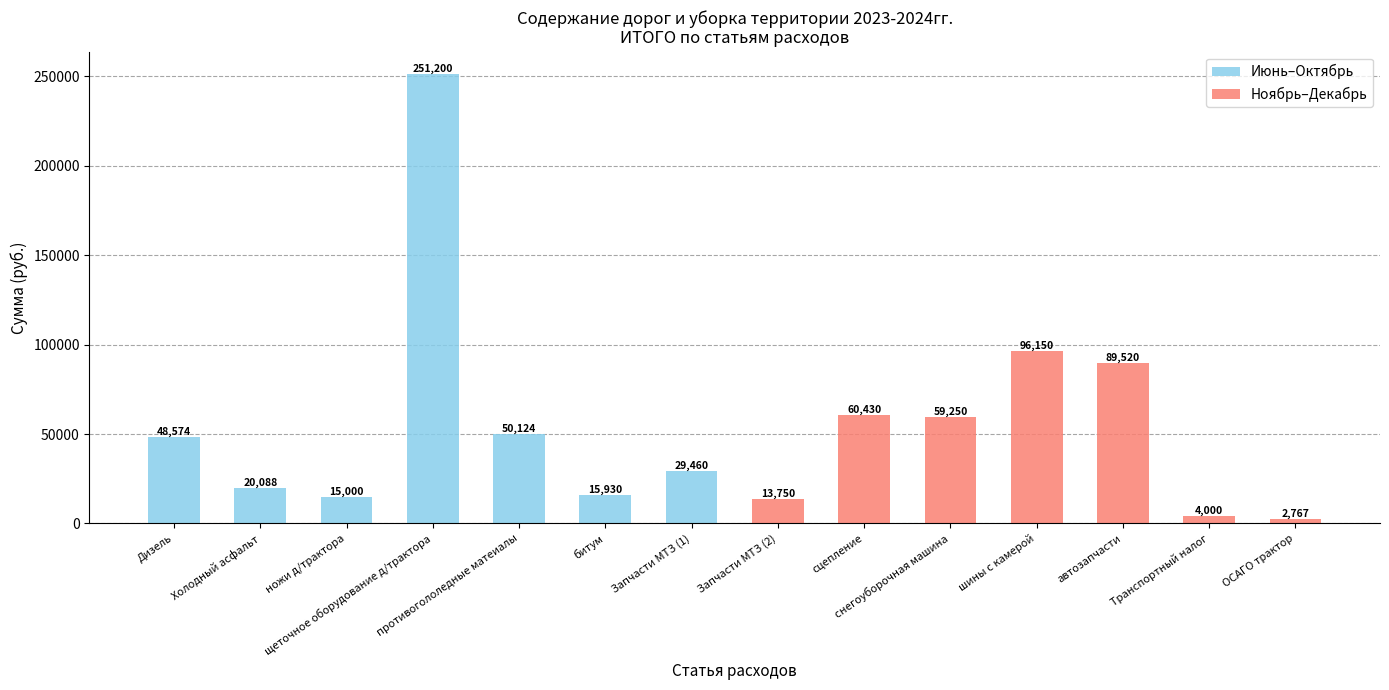

Between Дизель and Запчасти МТЗ (1), which series saw the biggest shift?

Июнь–Октябрь